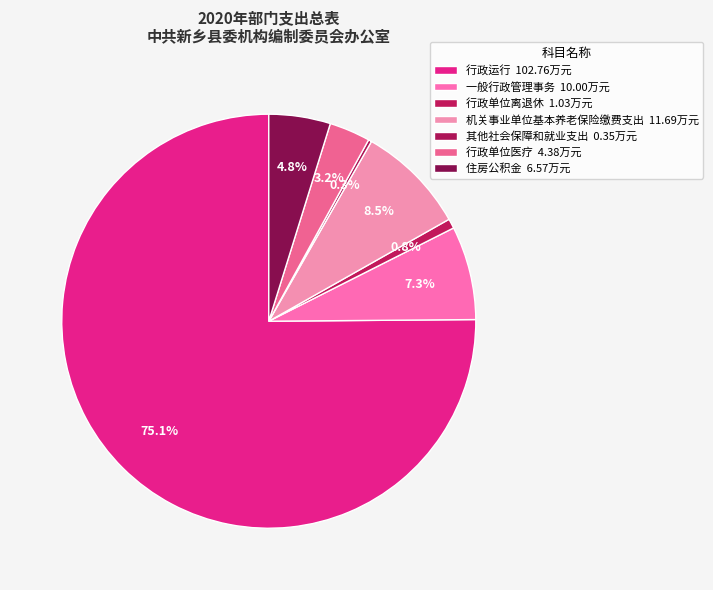

What is the ratio of the value at 机关事业单位基本养老保险缴费支出 to the value at 行政单位离退休?

11.3